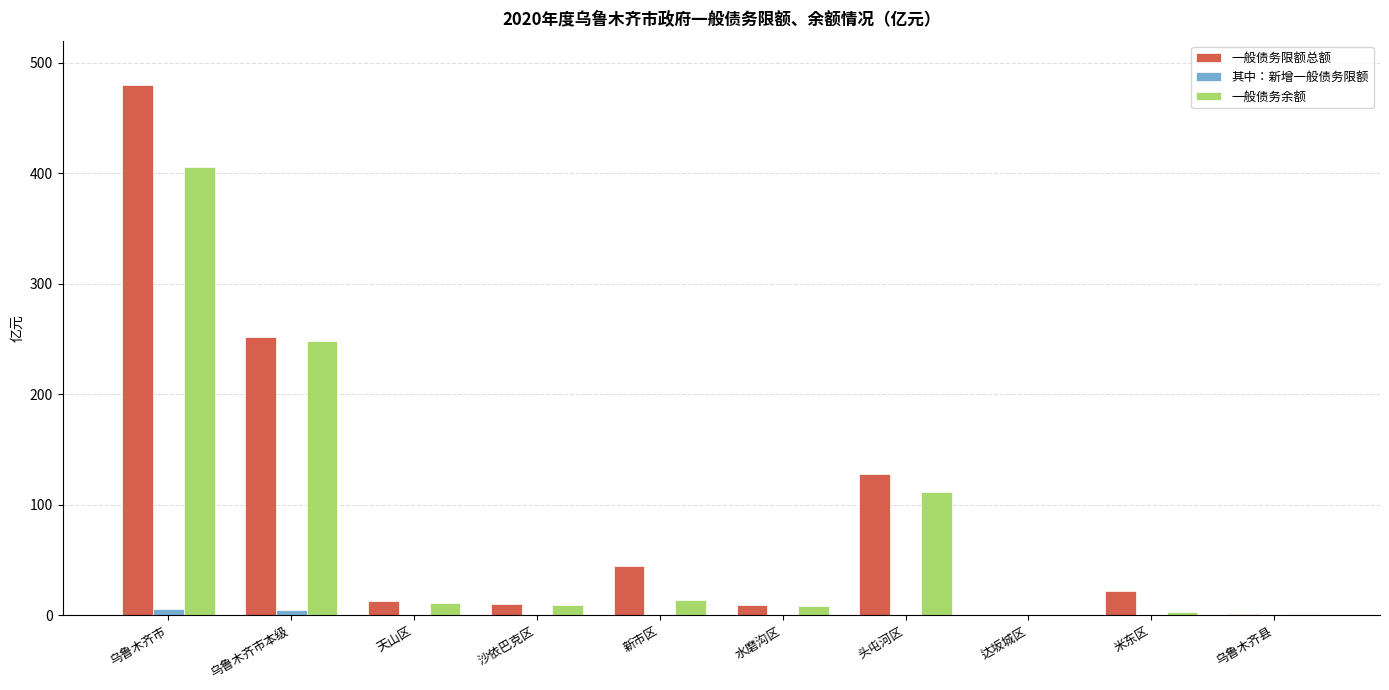

Which series changed the most between 头屯河区 and 达坂城区?

一般债务限额总额